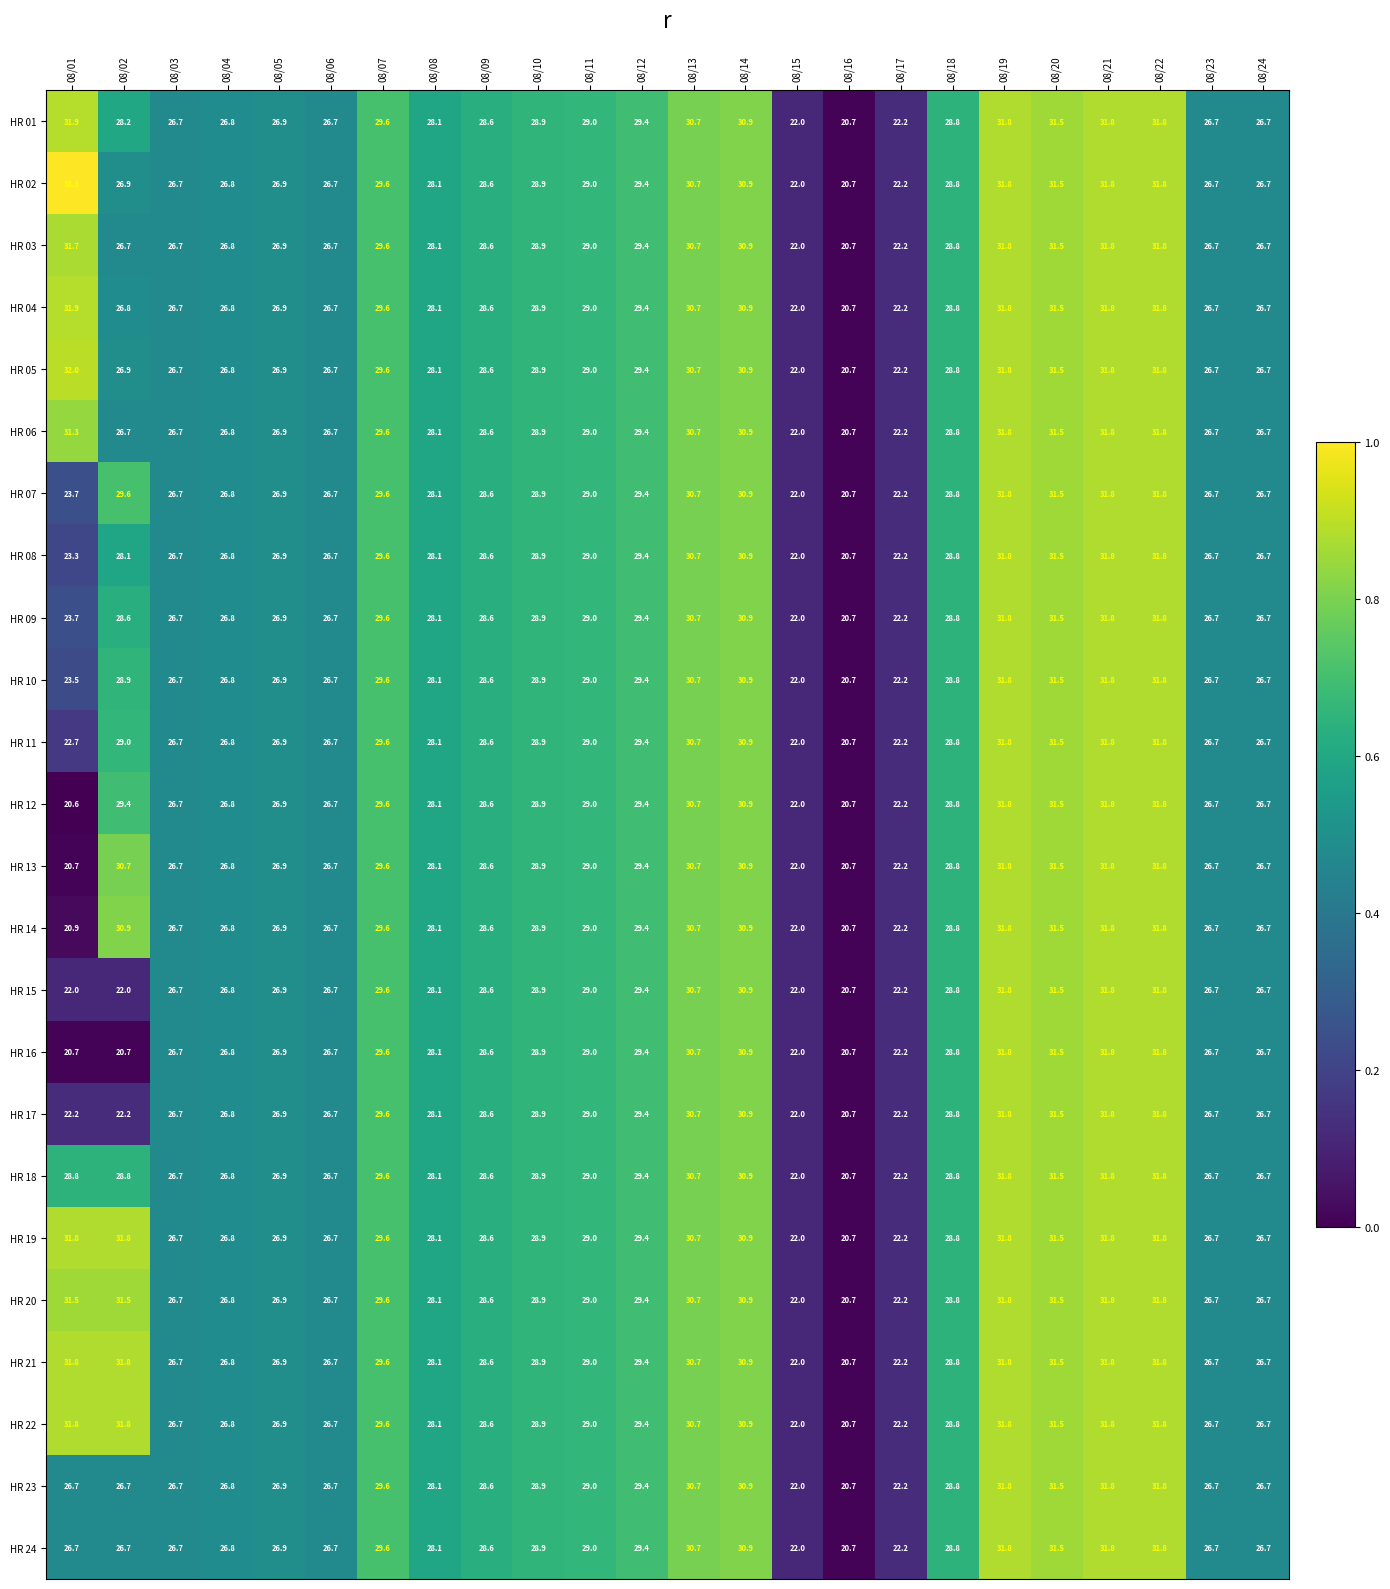

Which category has the highest value in the HR 05 series?

08/01